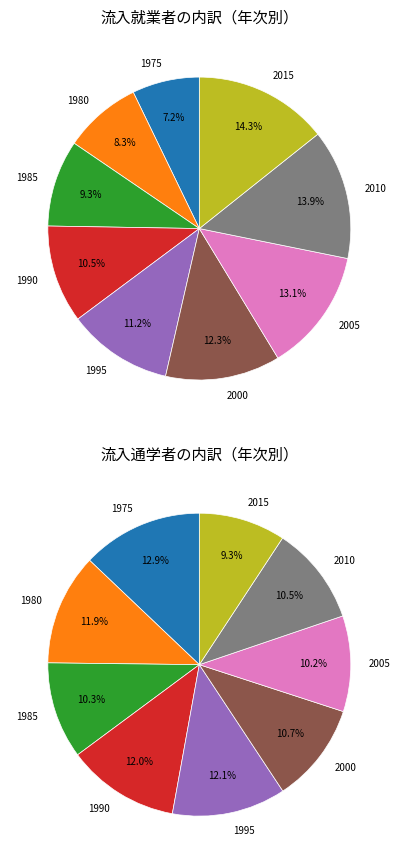

Is there any slice that represents more than half of the pie?

No